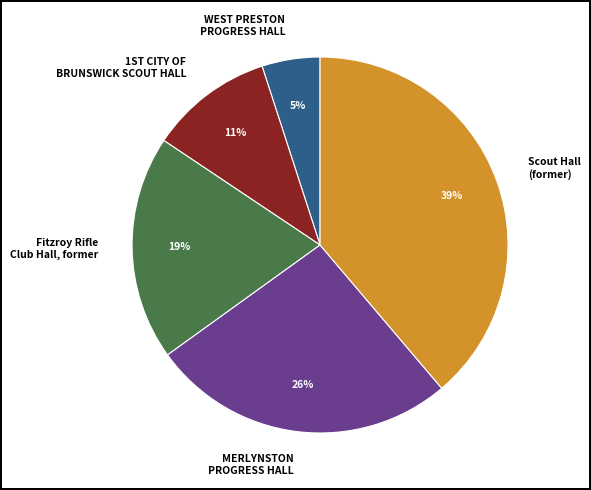

Combined, do Fitzroy Rifle Club Hall, former and Scout Hall (former) account for over 50%?

Yes